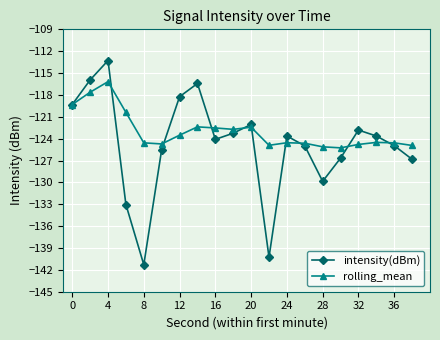

What is the greatest value displayed?

-113.3